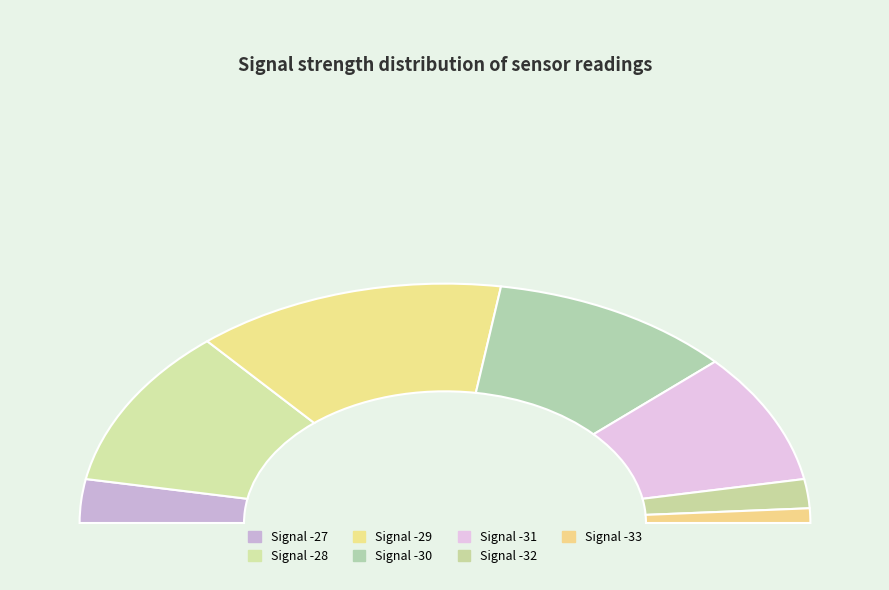

How many segments does this pie chart have?

7